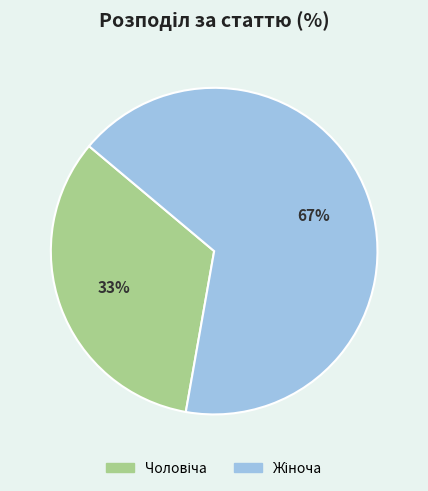

Does any single category account for the majority?

Yes